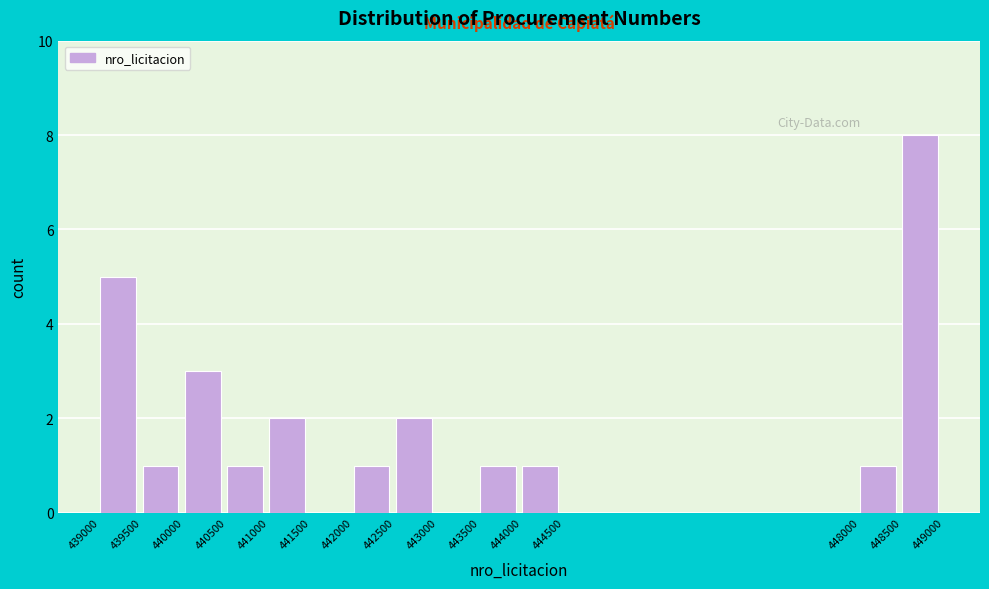

What is the height of the bar covering 439500 to 440000 on the x-axis? The values are not printed on the chart, so give them approximately, as read against the axis.

1